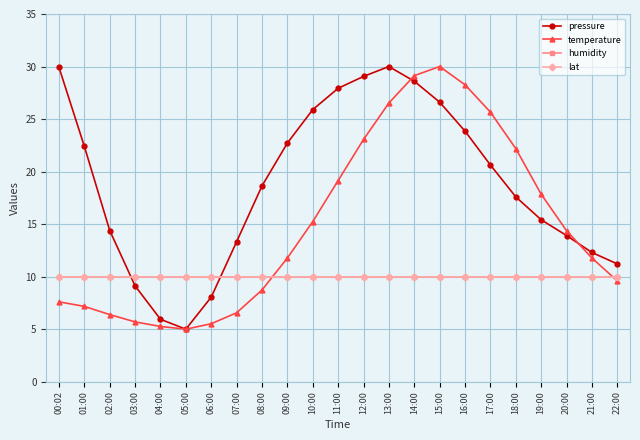

What is the smallest value displayed?

5.0